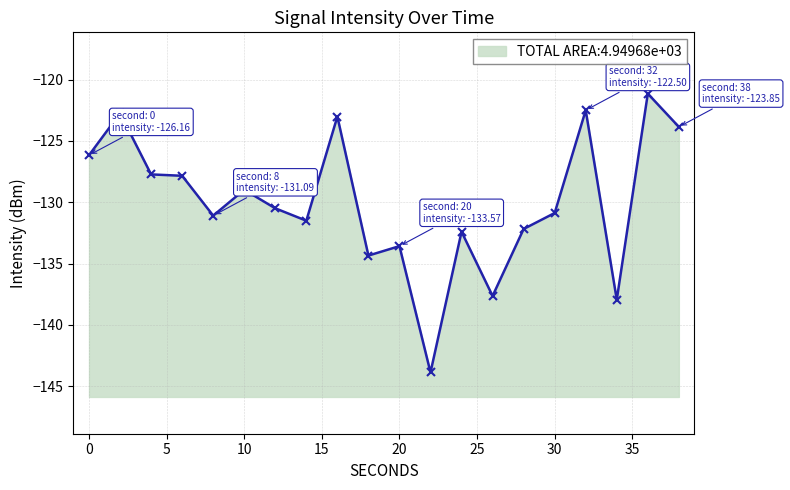

Is it true that the value at 24 is -83.4?

False